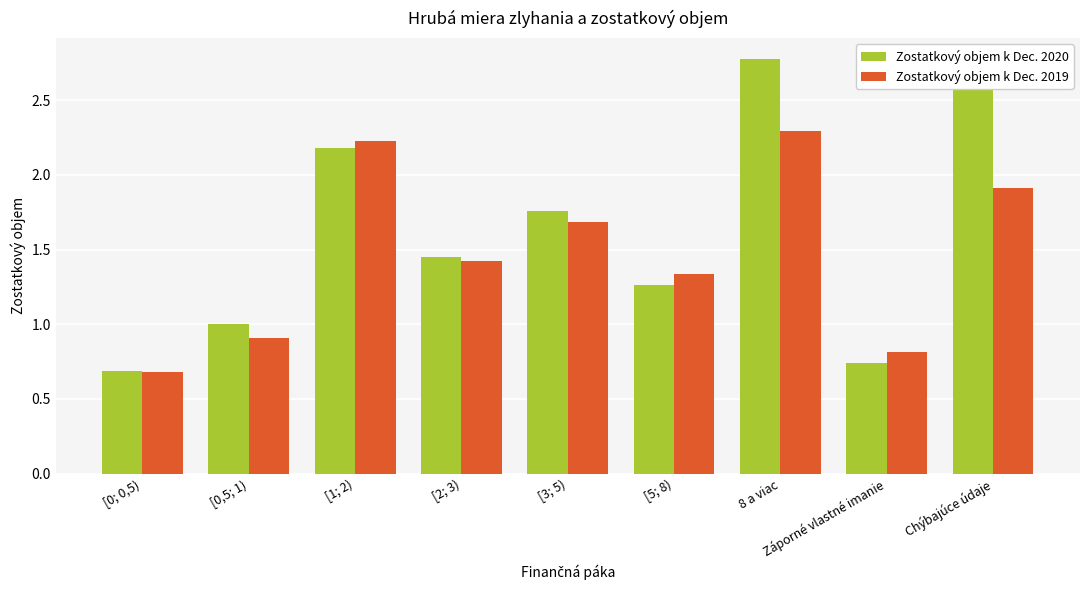

What is the approximate value of Zostatkový objem k Dec. 2019 at Záporné vlastné imanie?

0.8